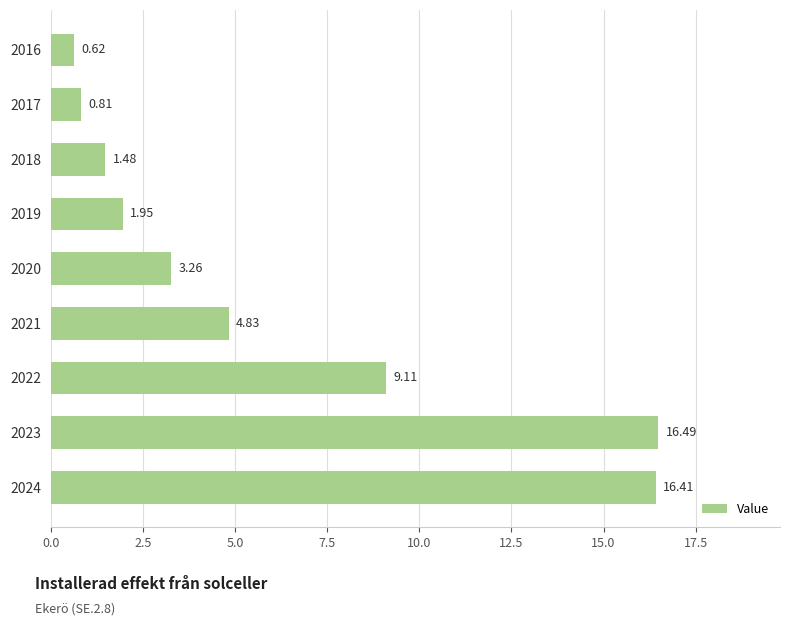

What is the change in value from 2017 to 2018?

+0.7